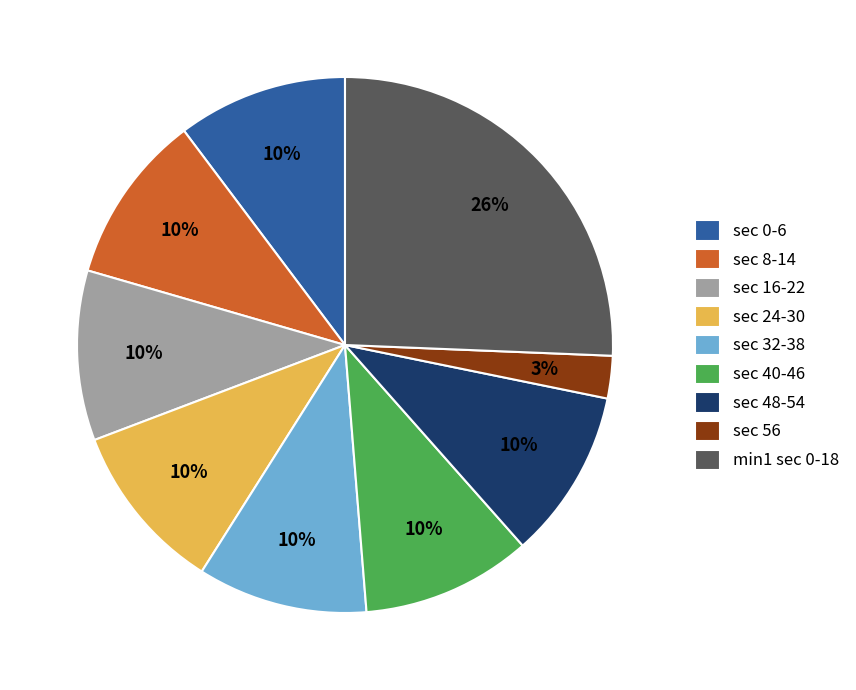

To the nearest percent, what portion does sec 24-30 represent?

10%